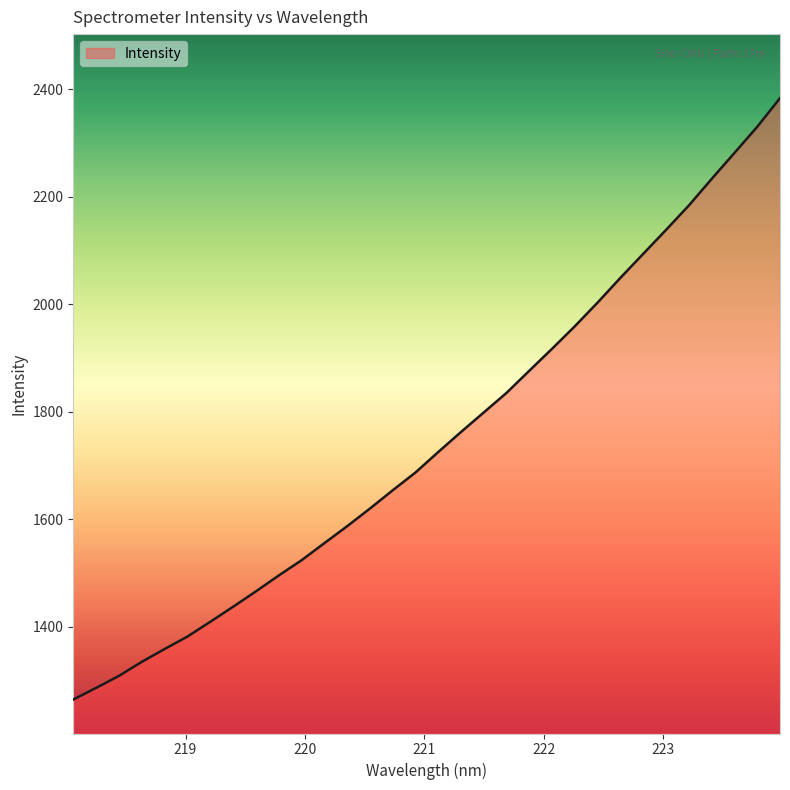

What is the greatest value displayed?

2383.2